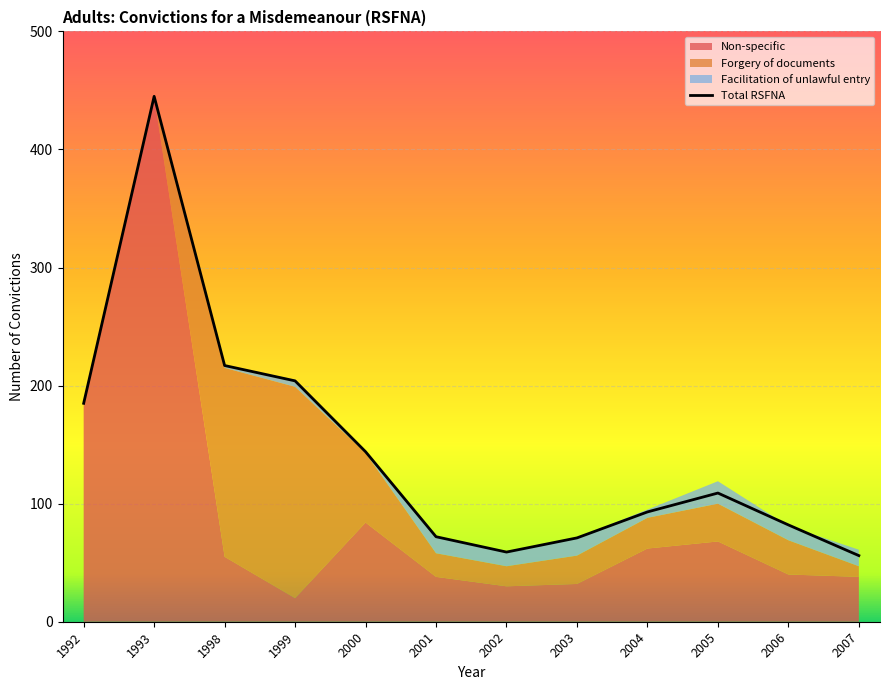

Is it true that the value at 2006 is 82?

True